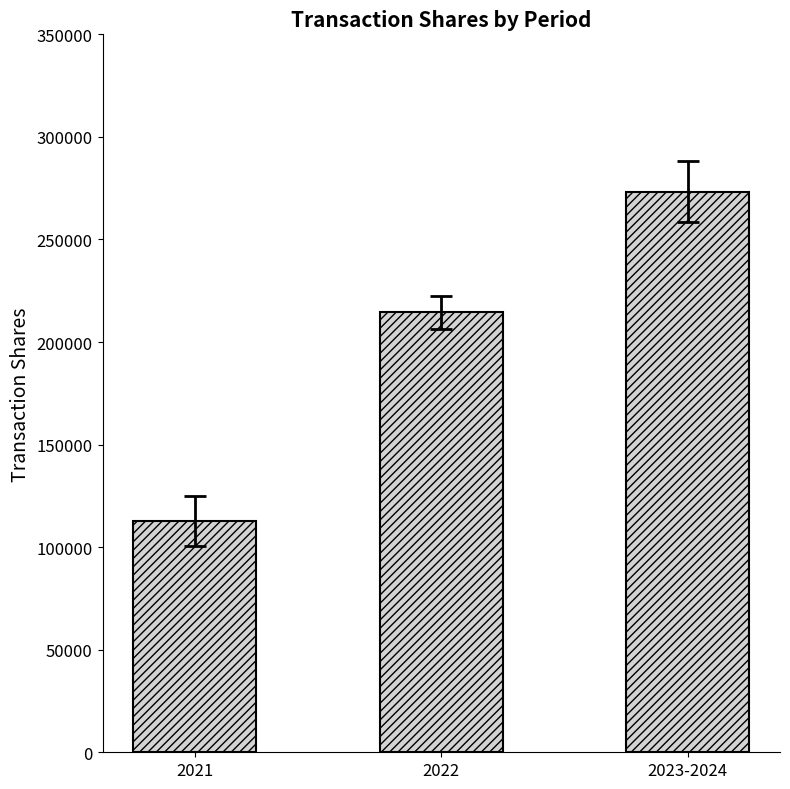

The value at 2023-2024 is 68369. True or false?

False